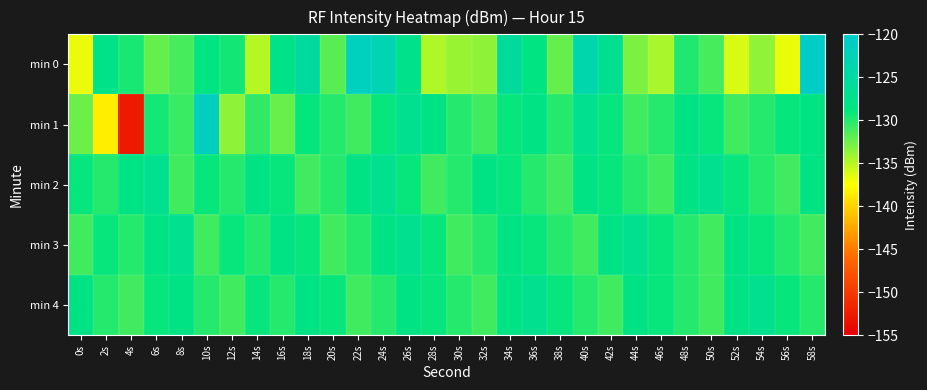

What is the spread (max minus min) of values at 20s?

2.8